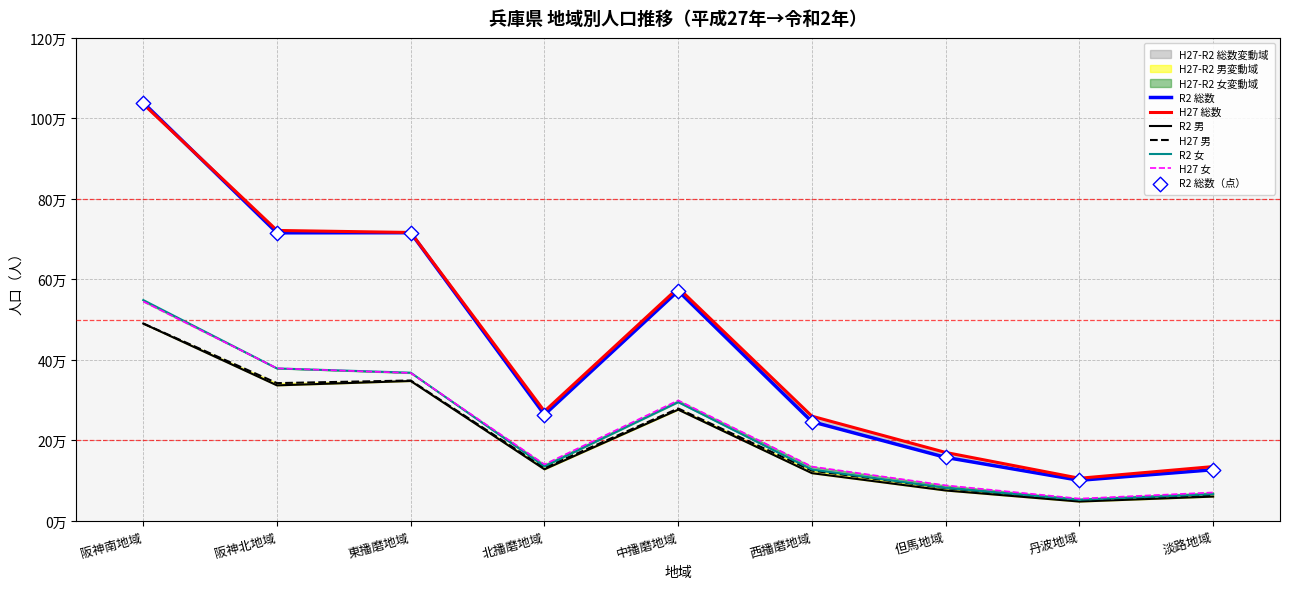

What is the total value across all series at 阪神北地域?

2874998